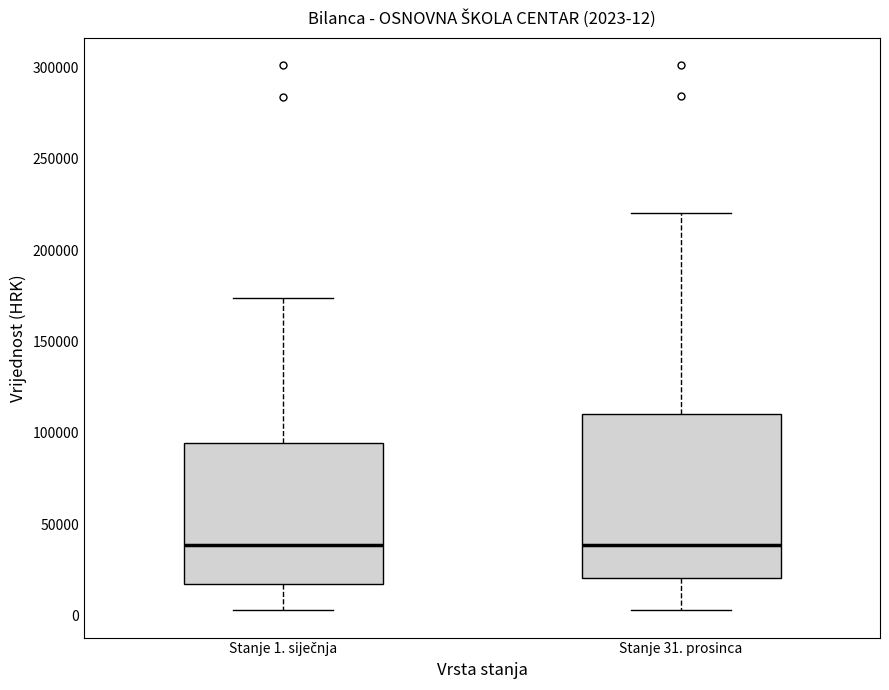

Which box is the tallest, from its lower edge to its upper edge?

Stanje 31. prosinca